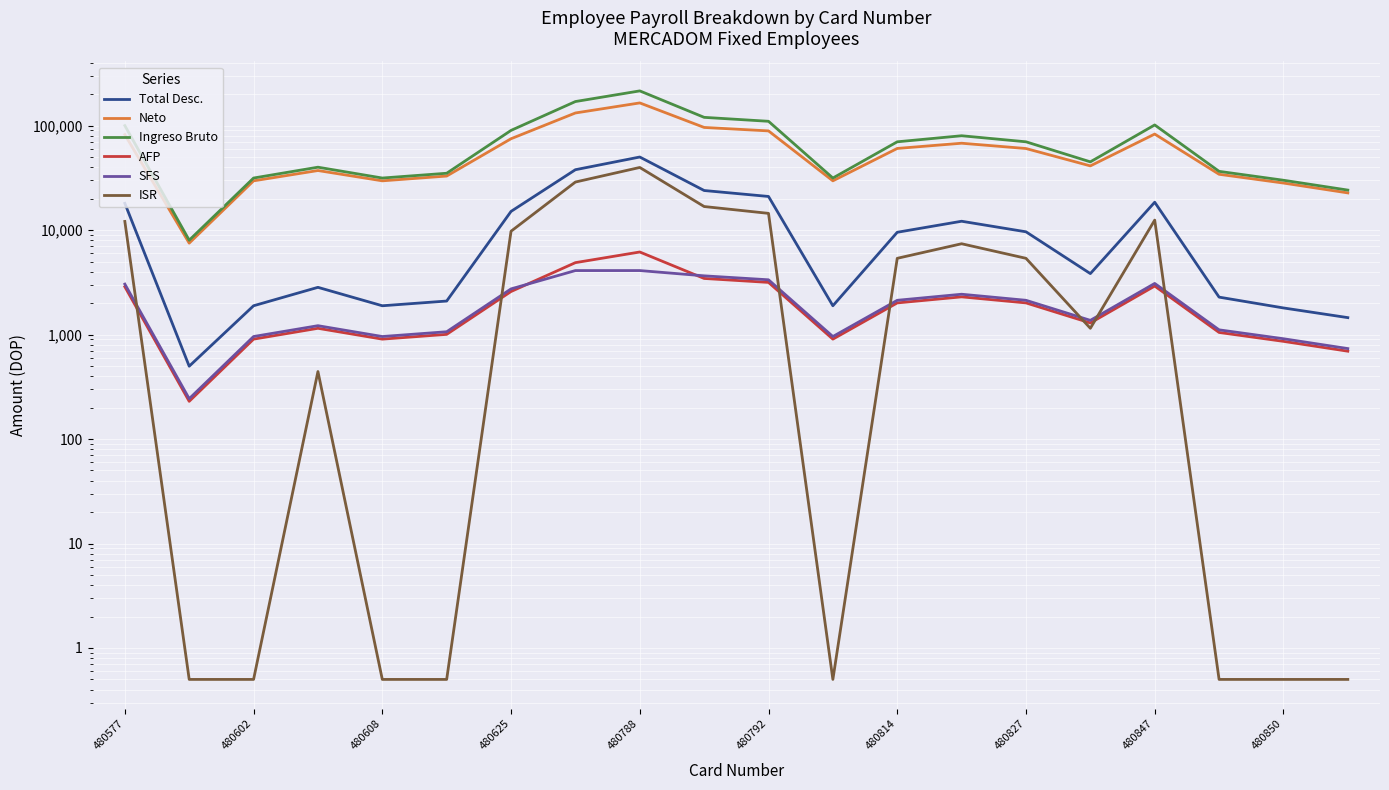

What is the difference between the maximum and second lowest values in the Total Desc. series?

48607.4